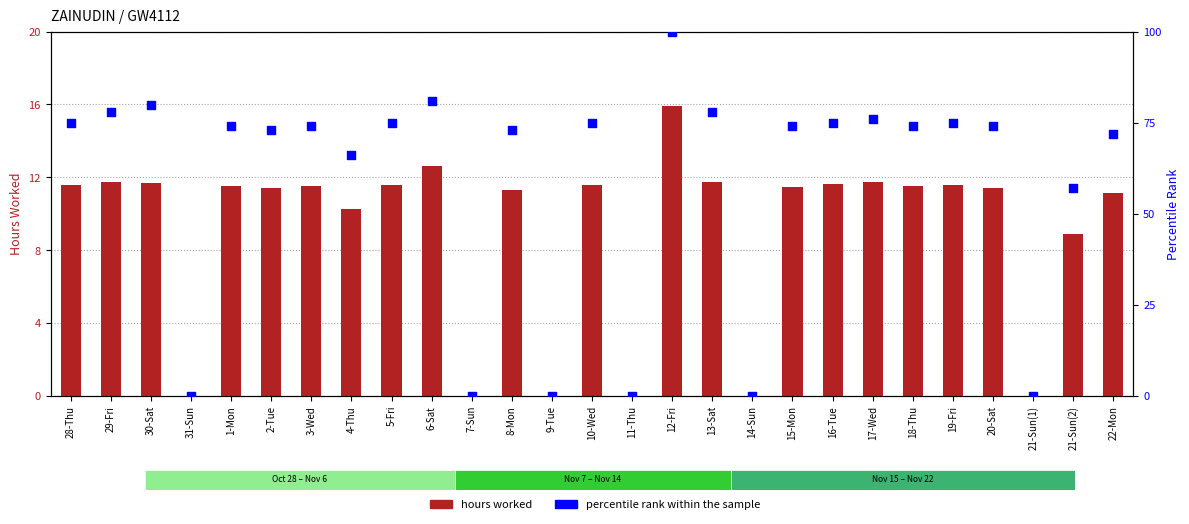

At which category is the sum across all series the highest?

12-Fri